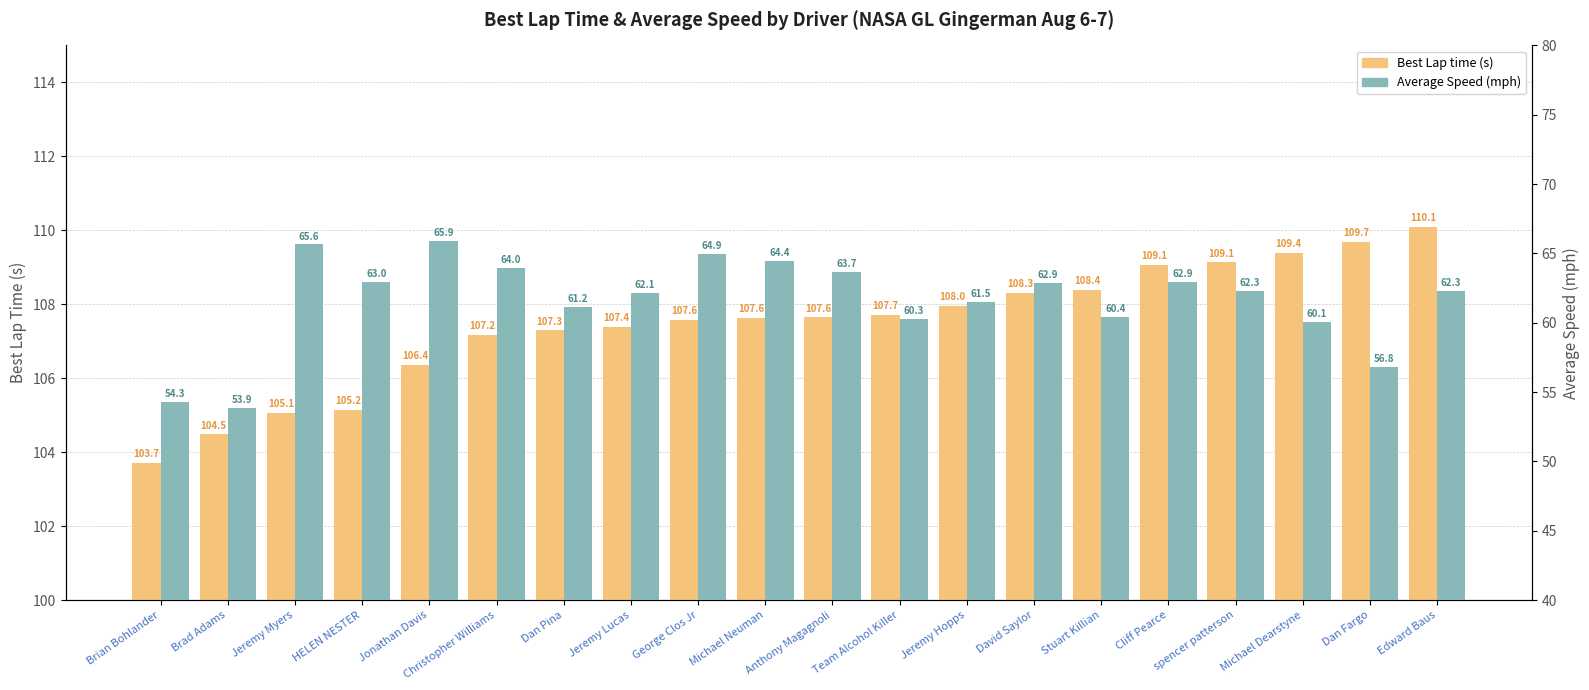

What is the value of the Best Lap time bar at the 8th from the left?

107.4